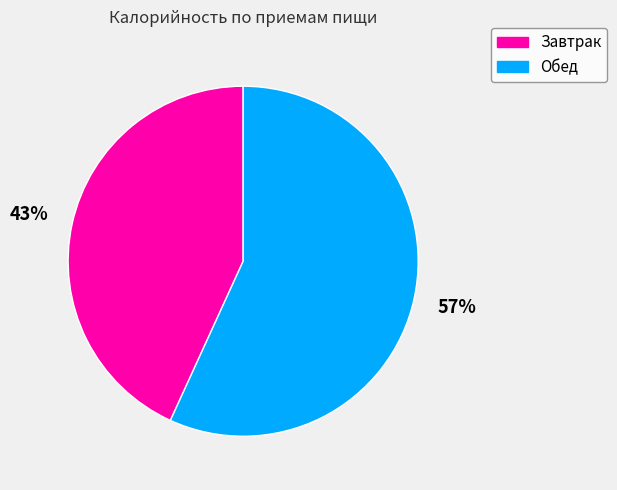

What percentage is the Обед slice, to the nearest percent?

57%